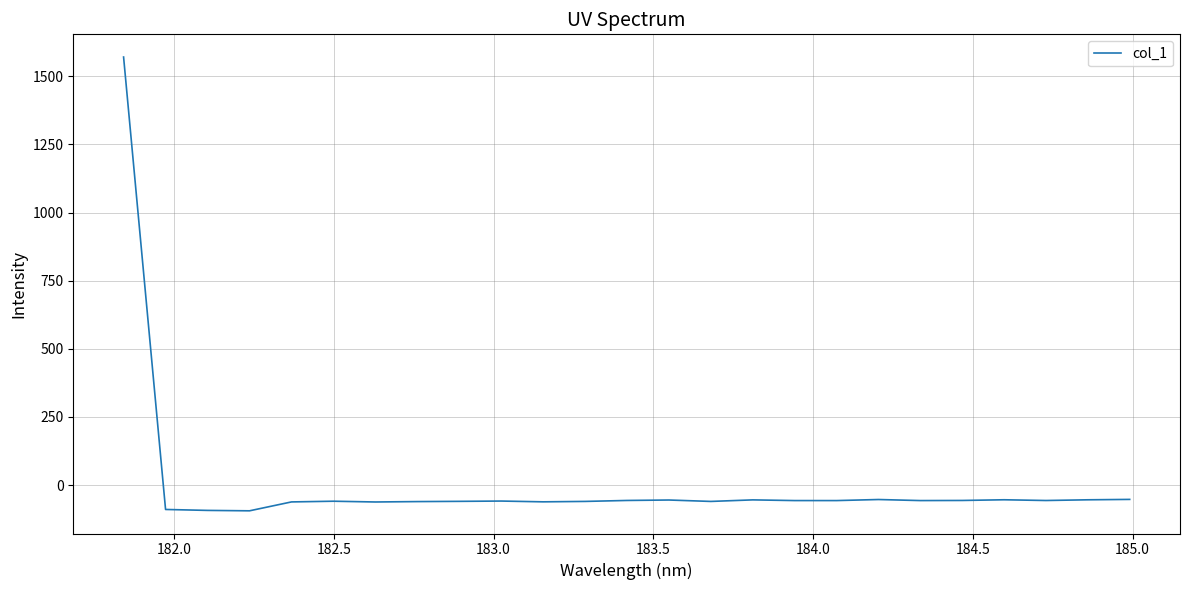

What is the difference between the maximum and minimum values?

1664.8